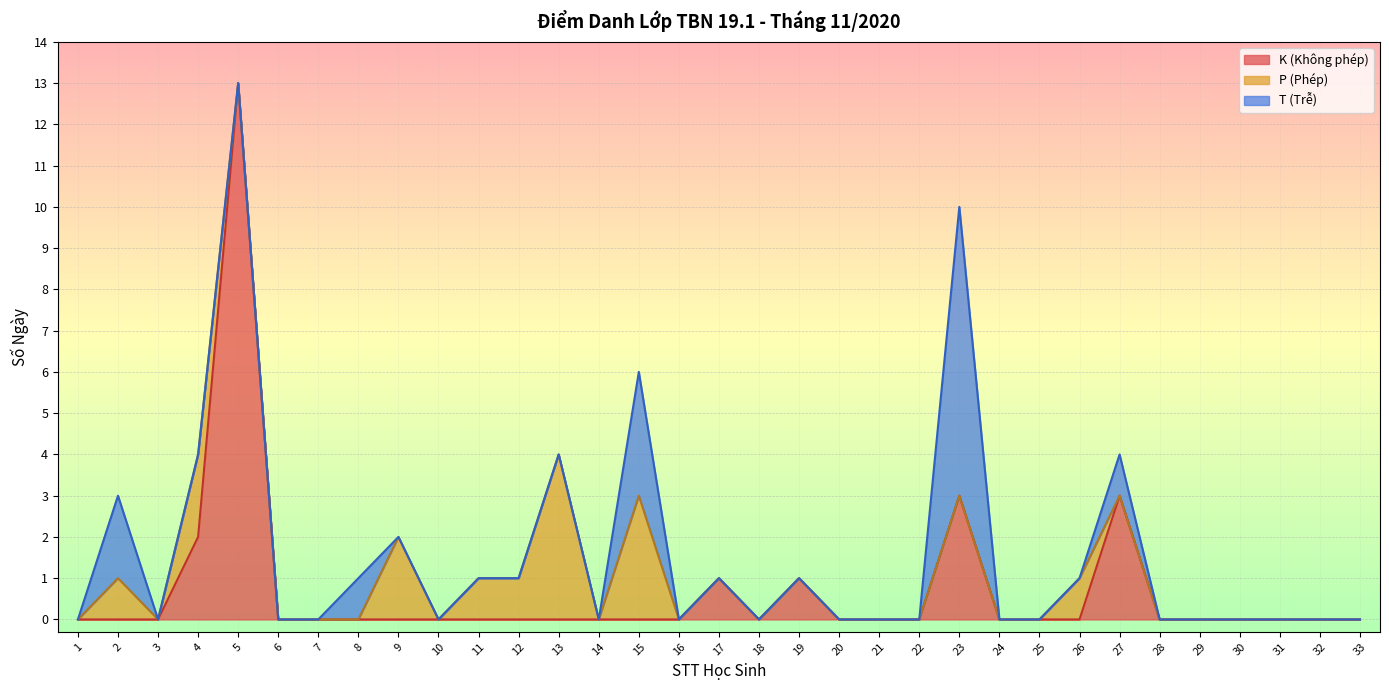

True or false: K (Không phép) and T (Trễ) intersect in this chart.

False